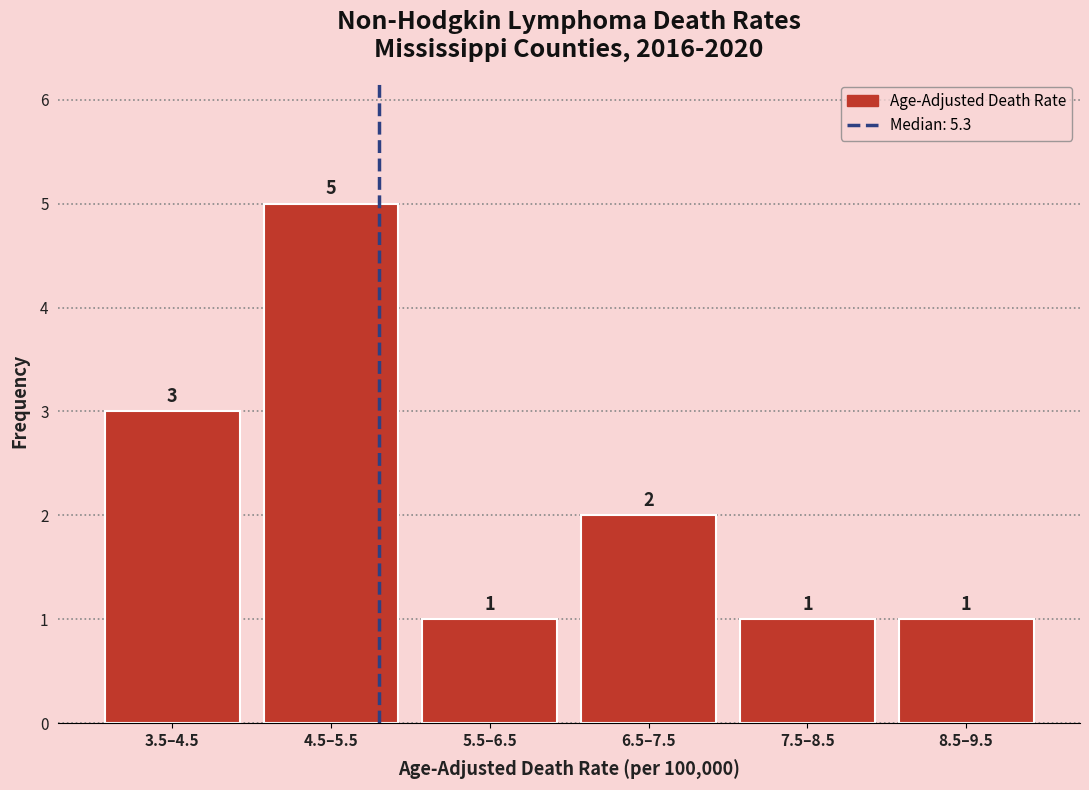

Reading right to left, extract all data points from this chart.

1	1	2	1	5	3